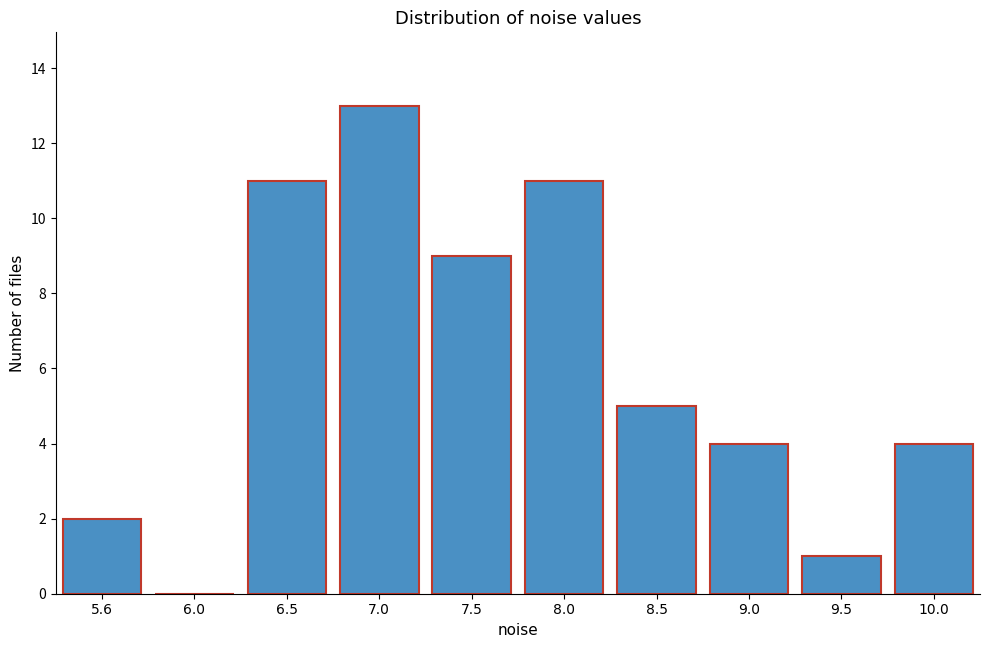

Reading right to left, list all the values displayed in this chart.

10.0=4	9.5=1	9.0=4	8.5=5	8.0=11	7.5=9	7.0=13	6.5=11	6.0=0	5.6=2